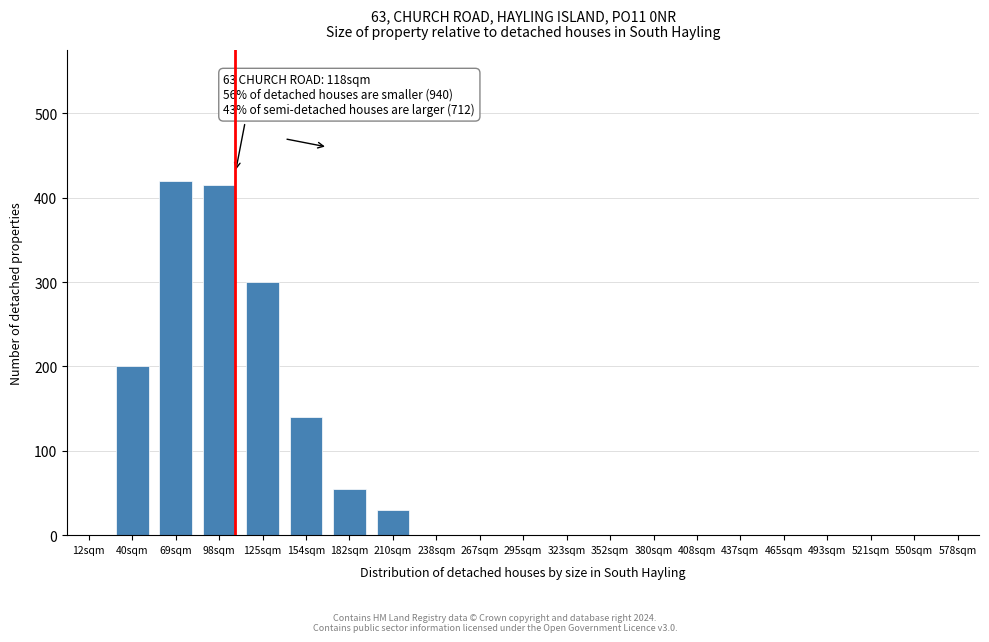

Reading left to right, list all the values displayed in this chart.

12sqm=0	40sqm=200	69sqm=420	98sqm=415	125sqm=300	154sqm=140	182sqm=55	210sqm=30	238sqm=0	267sqm=0	295sqm=0	323sqm=0	352sqm=0	380sqm=0	408sqm=0	437sqm=0	465sqm=0	493sqm=0	521sqm=0	550sqm=0	578sqm=0